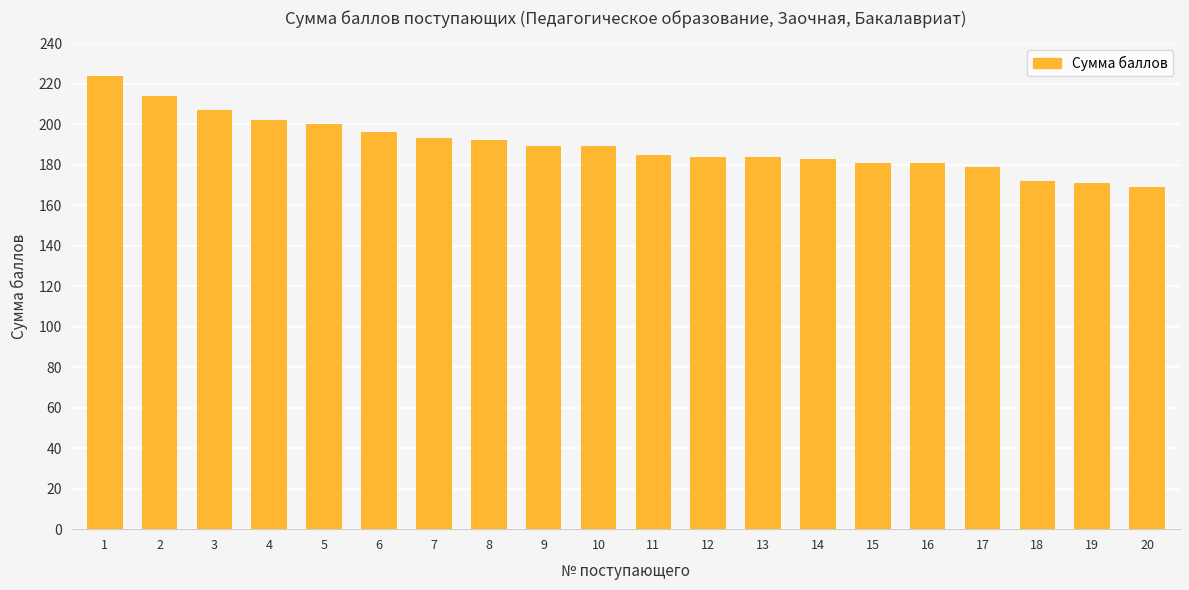

What is the difference between the maximum and second lowest values?

53